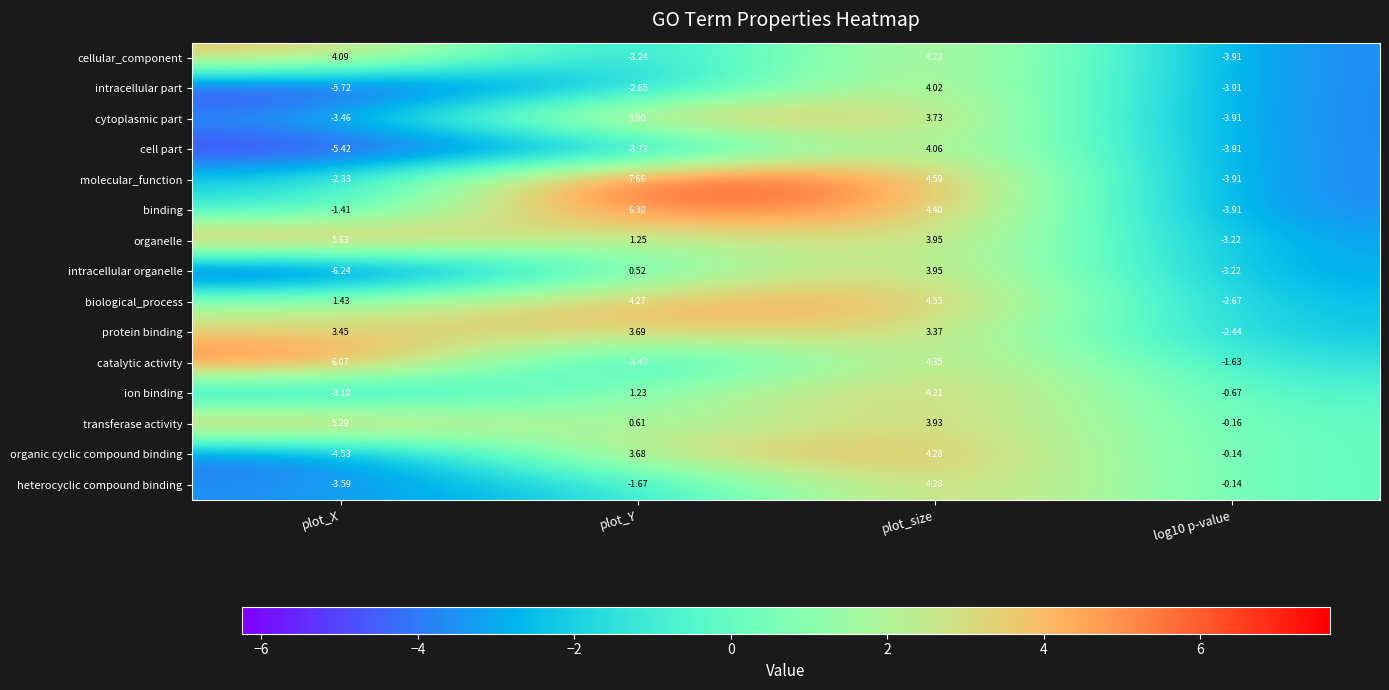

Which category has the lowest value across all series?

plot_X